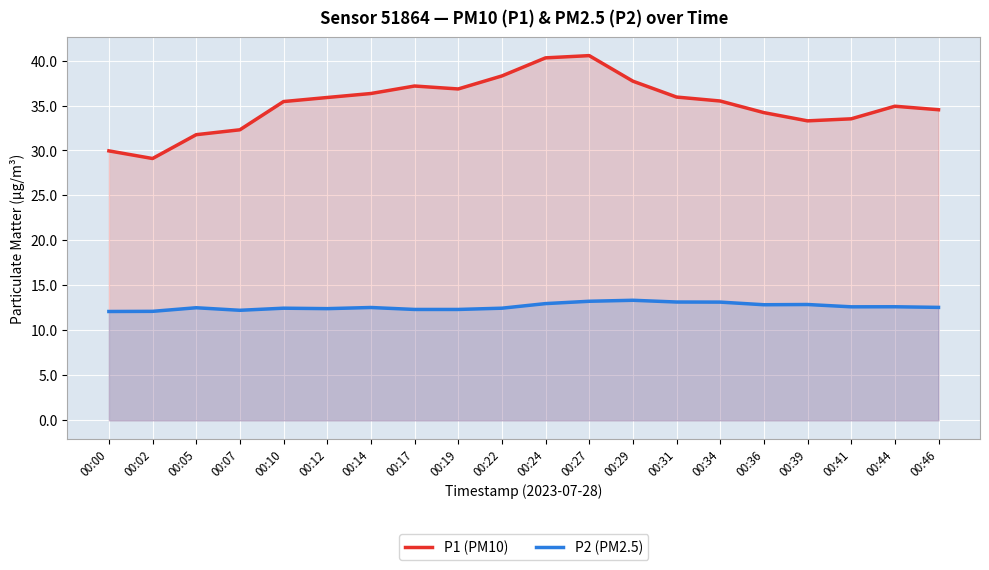

What is the approximate value of P1 (PM10) at 00:12?

35.9